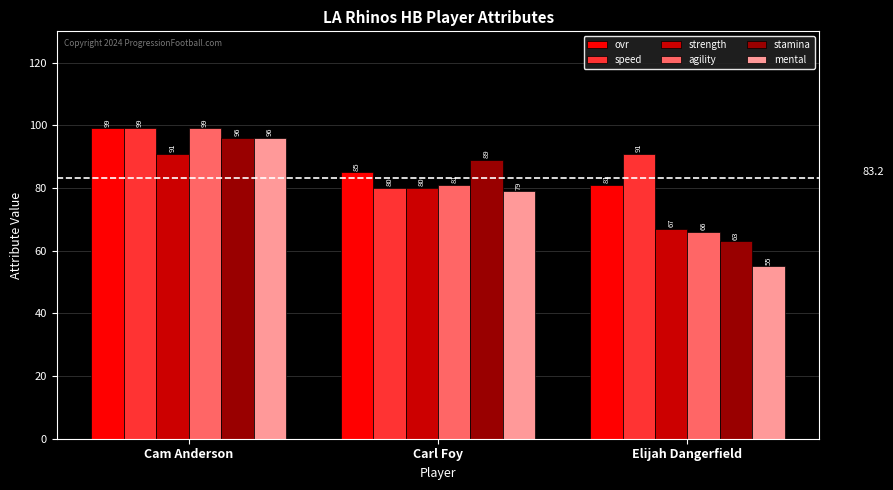

What is the difference between the highest and lowest values at Cam Anderson?

8